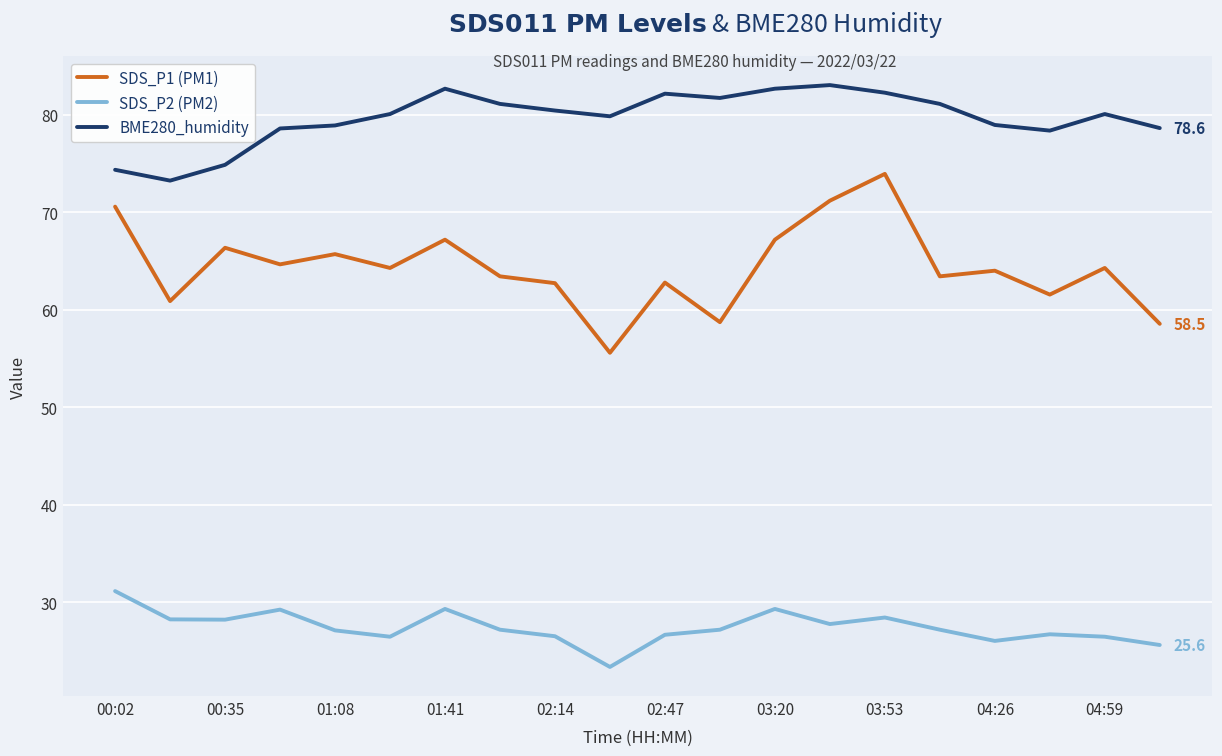

True or false: BME280_humidity and SDS_P1 (PM1) intersect in this chart.

False